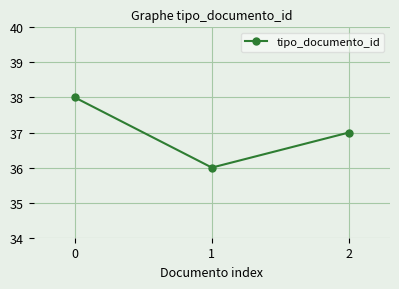

Approximately how many times larger is the value at 1 compared to 2?

1.0